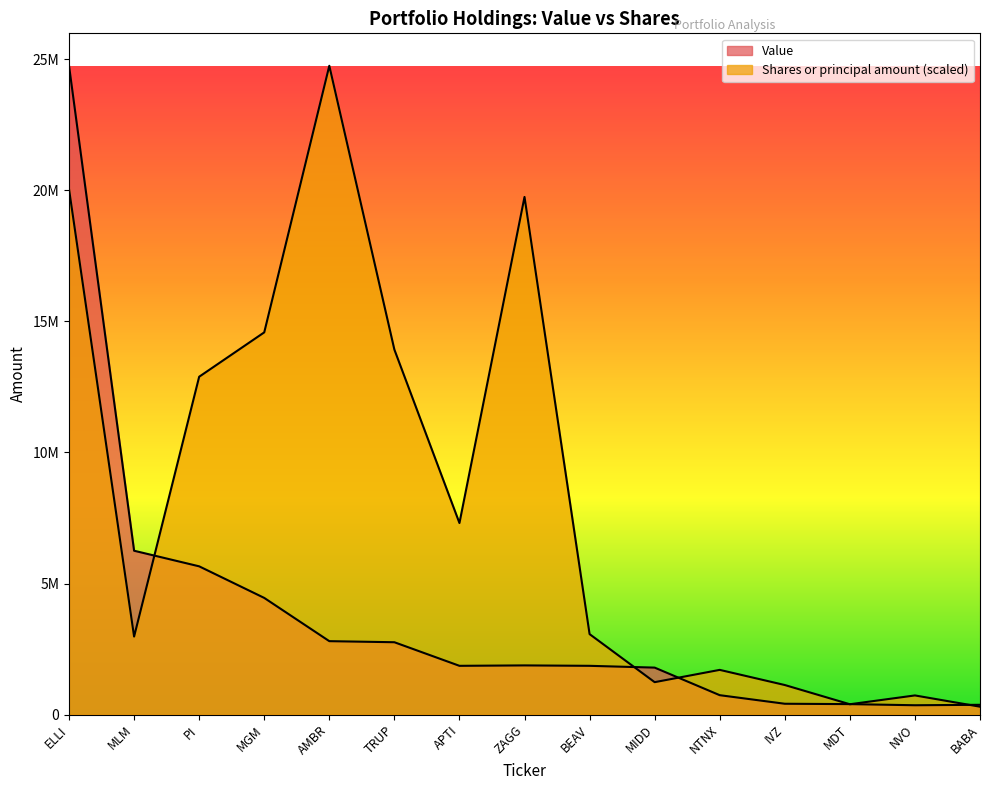

Rank the categories by Value value from lowest to highest.

NVO, BABA, MDT, IVZ, NTNX, MIDD, APTI, BEAV, ZAGG, TRUP, AMBR, MGM, PI, MLM, ELLI